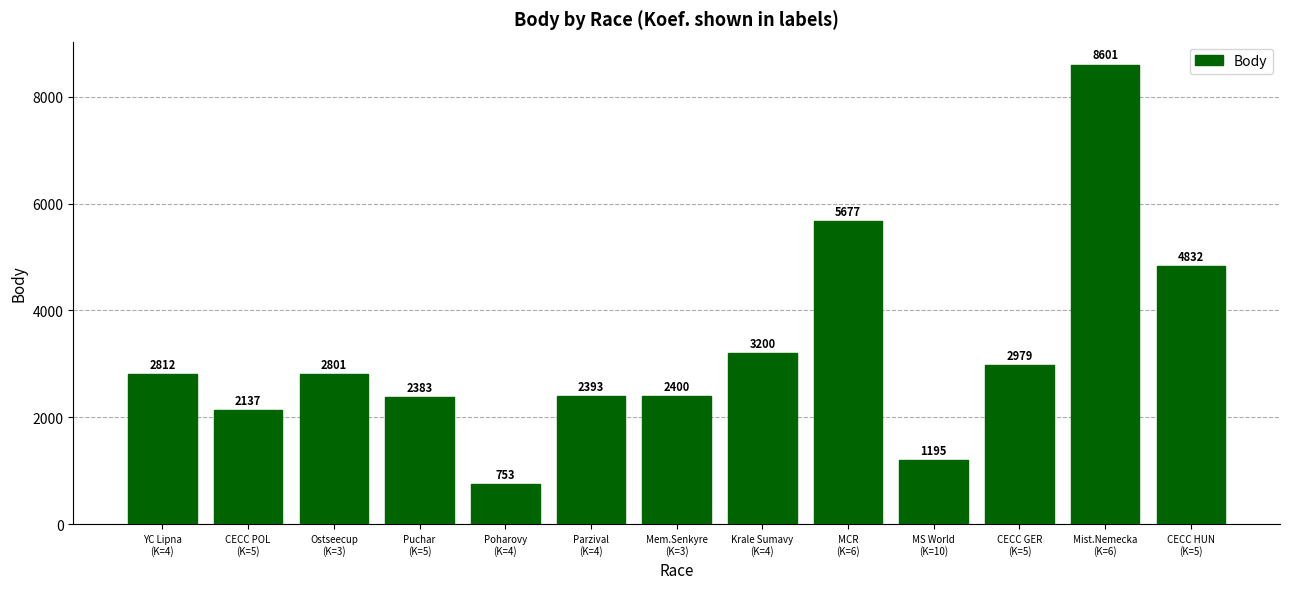

List the labels in order of value, largest first.

Mist.Nemecka
(K=6), MCR
(K=6), CECC HUN
(K=5), Krale Sumavy
(K=4), CECC GER
(K=5), YC Lipna
(K=4), Ostseecup
(K=3), Mem.Senkyre
(K=3), Parzival
(K=4), Puchar
(K=5), CECC POL
(K=5), MS World
(K=10), Poharovy
(K=4)